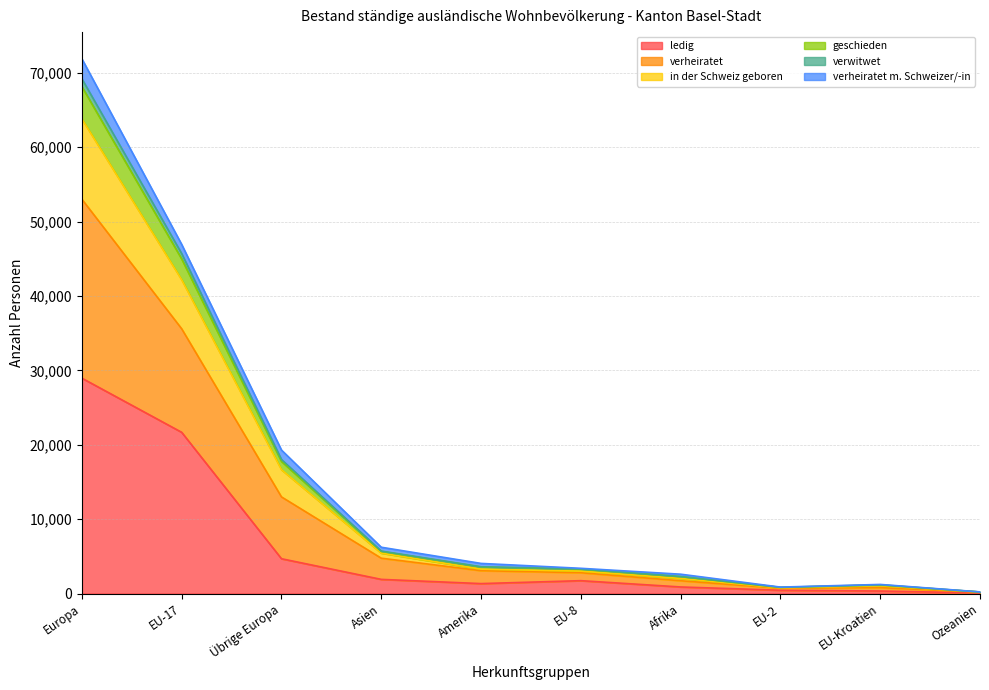

Does the chart display data point markers on the line(s)?

No